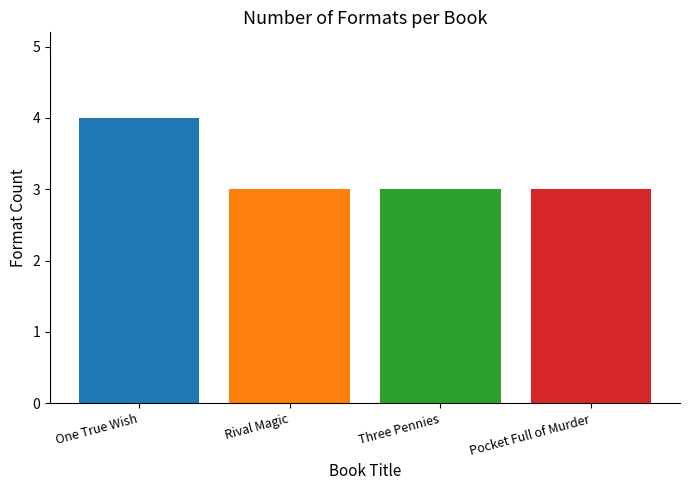

Between One True Wish and Rival Magic, which is larger?

One True Wish